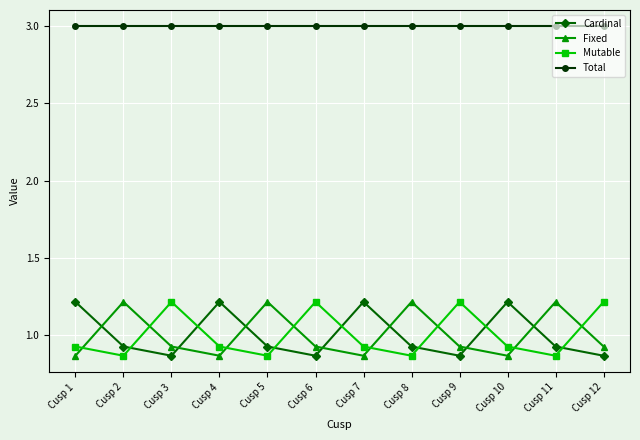

How many series are shown in this chart?

4